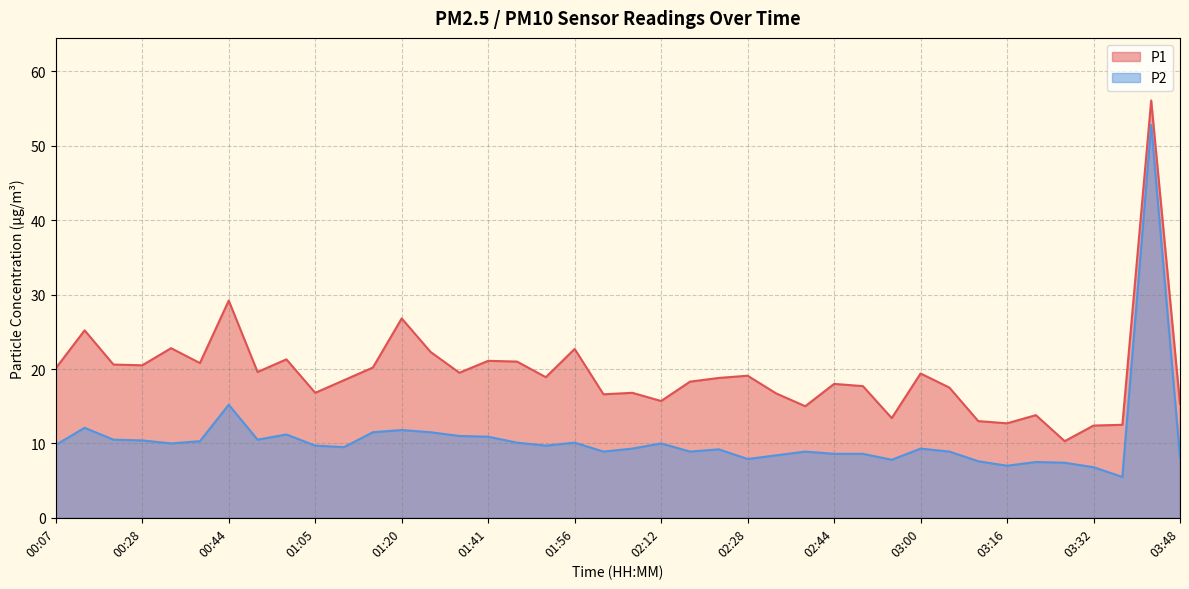

What is the difference between the highest and lowest values at 01:05?

7.1